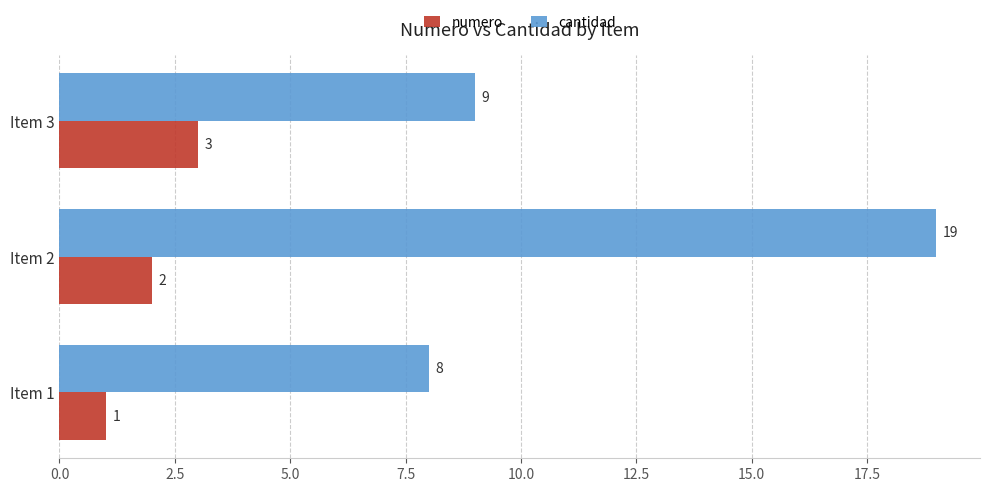

How many numero values are between 1 and 3?

3